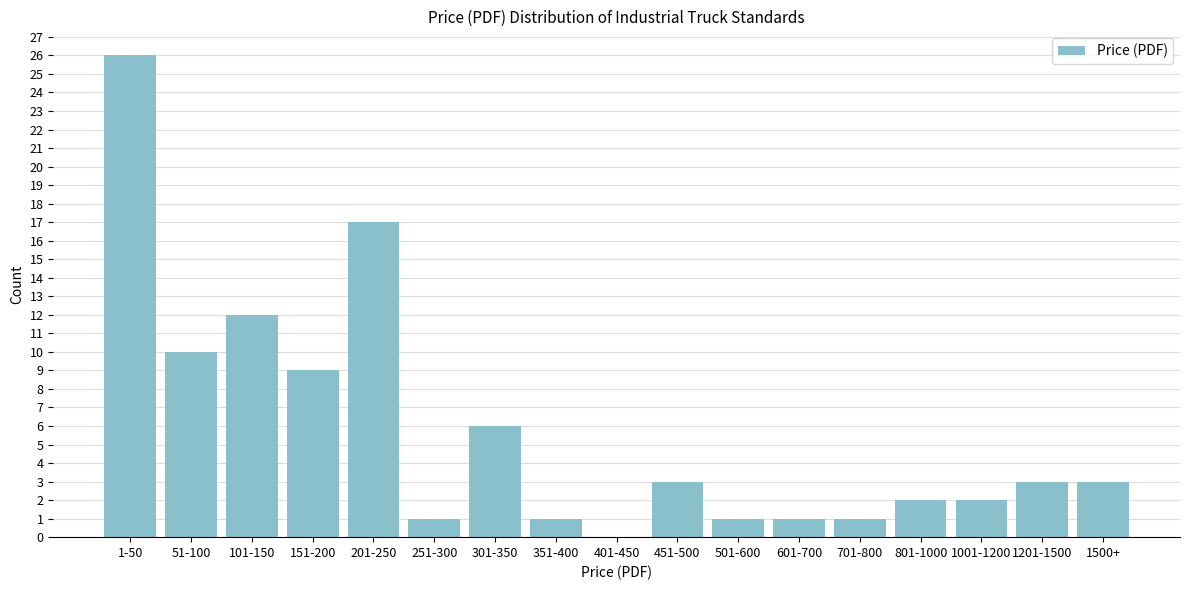

Reading left to right, extract all data points from this chart.

1-50=26	51-100=10	101-150=12	151-200=9	201-250=17	251-300=1	301-350=6	351-400=1	401-450=0	451-500=3	501-600=1	601-700=1	701-800=1	801-1000=2	1001-1200=2	1201-1500=3	1500+=3